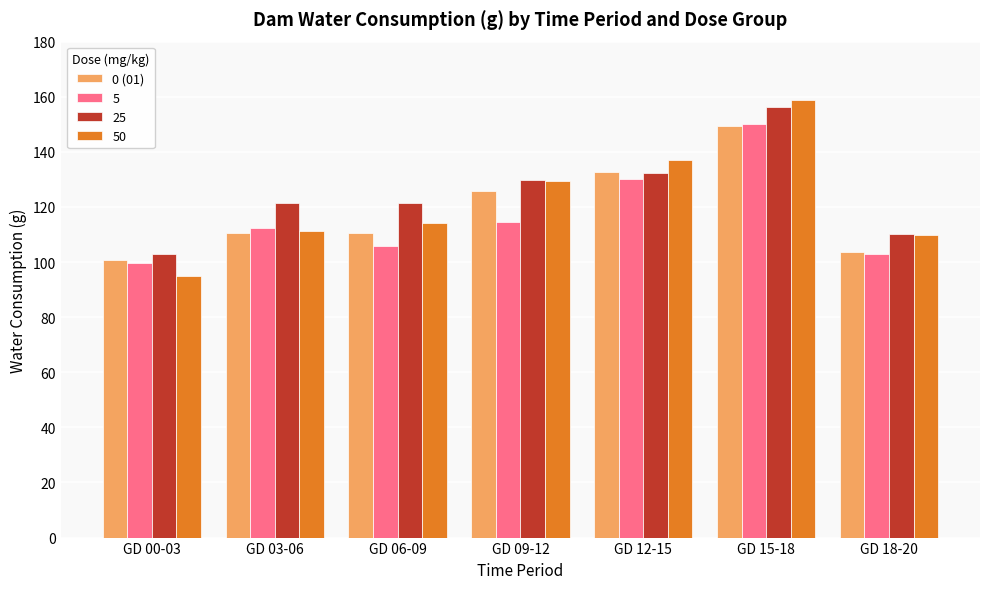

What is the label of the 1st bar from the right?

GD 18-20